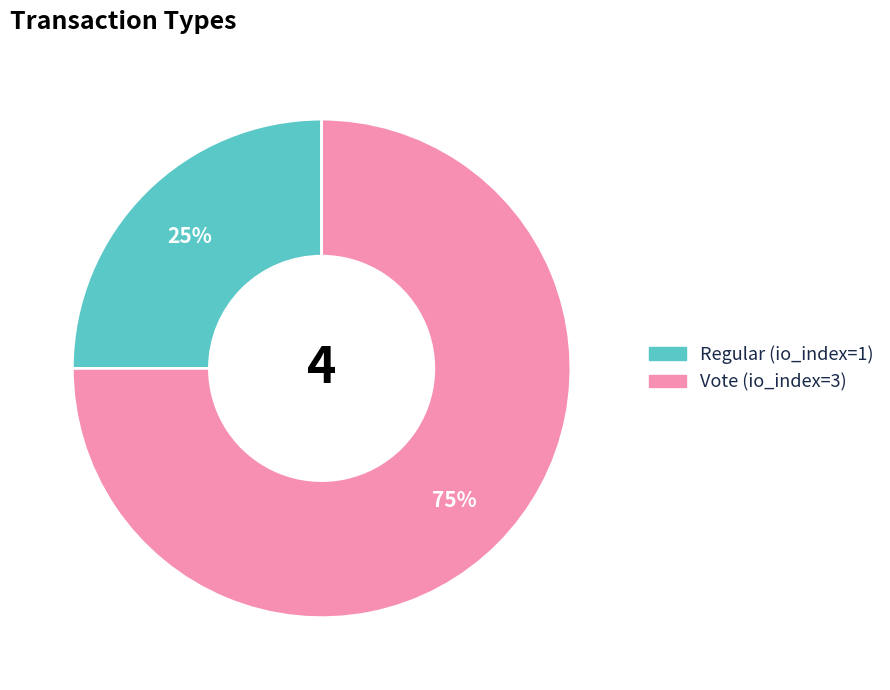

What is the majority slice?

Vote (io_index=3)